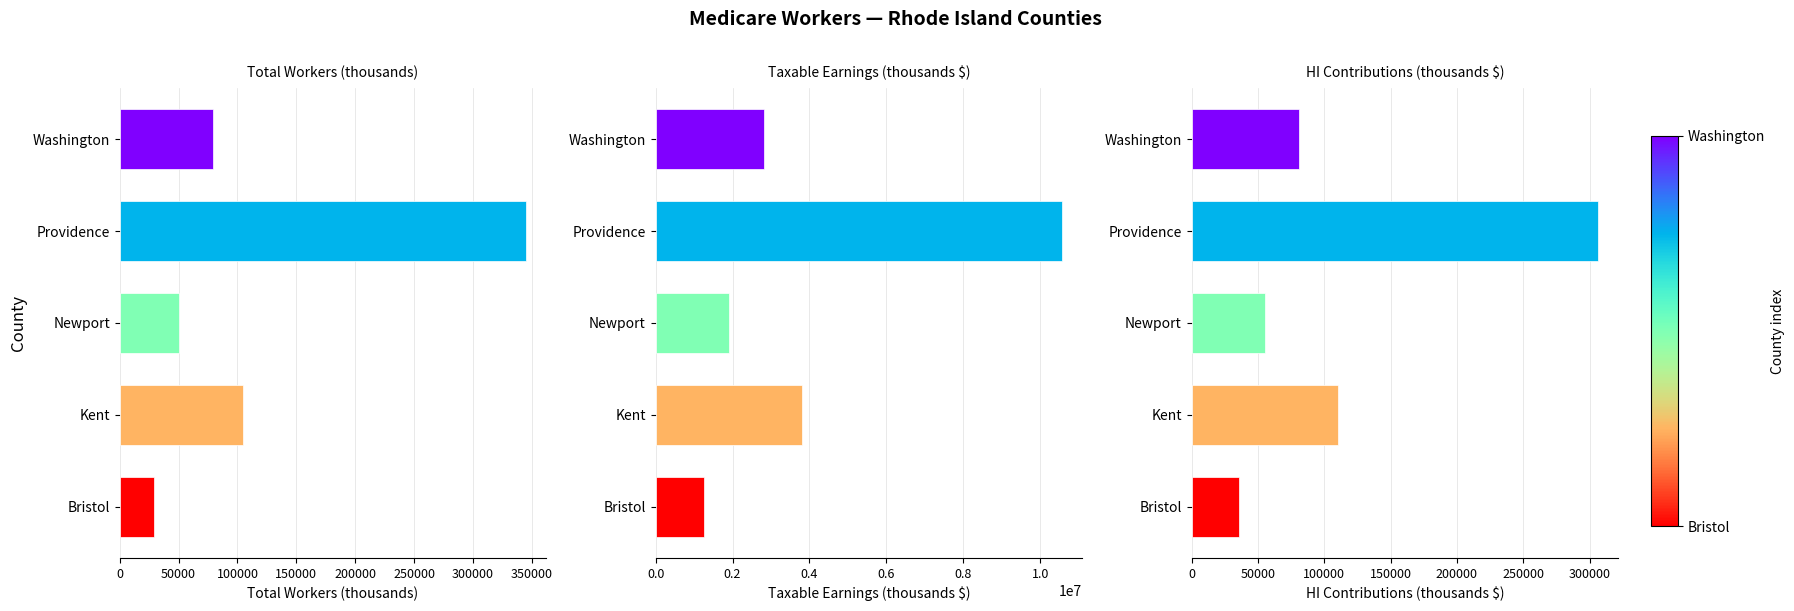

What is the difference between the second highest and second lowest values in the HI Contributions (thousands $) series?

54678